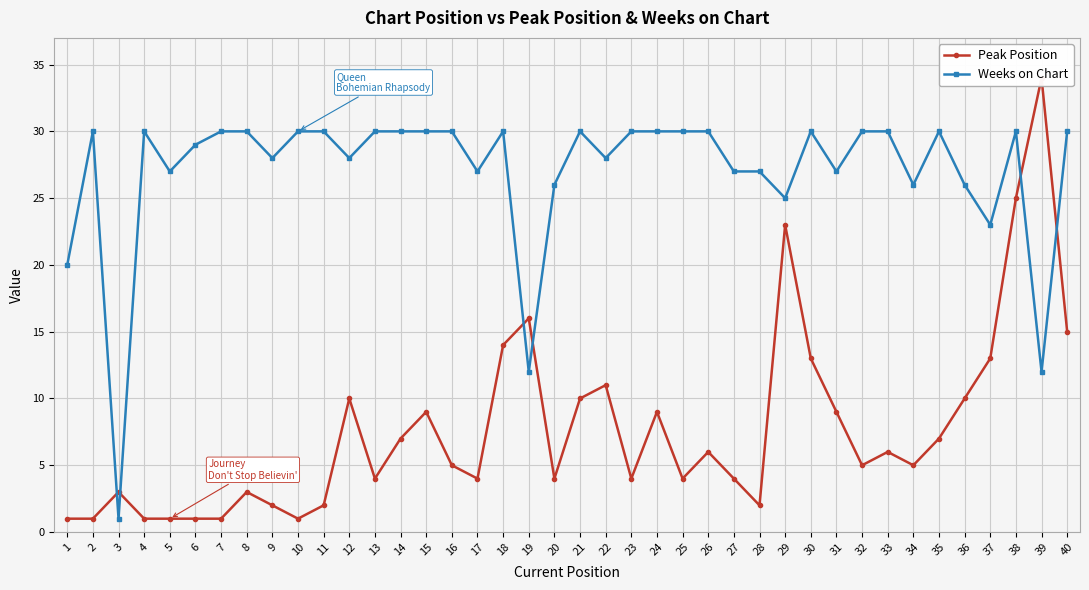

Read the Weeks on Chart value at 14.

30